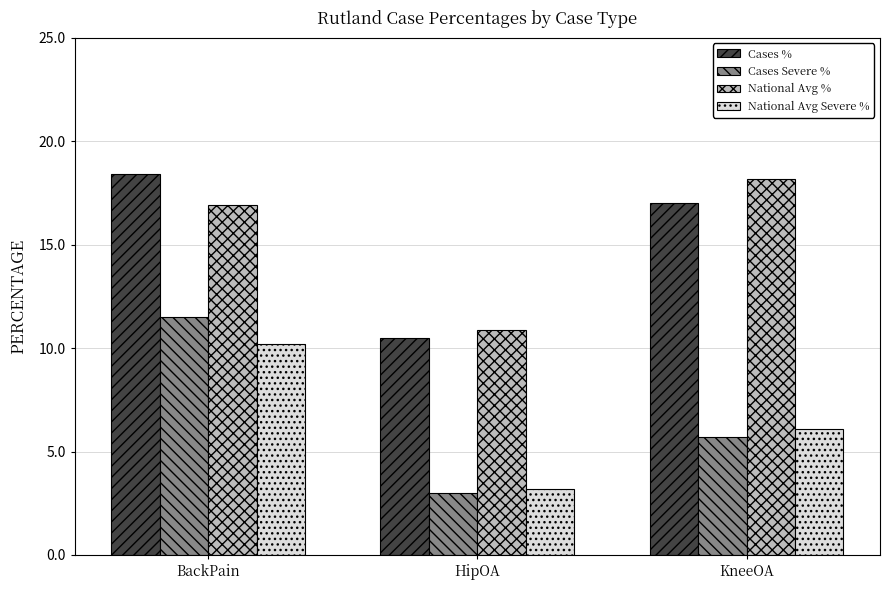

At how many categories does at least one series exceed 10?

3